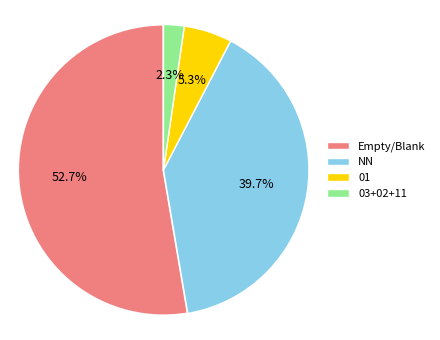

Does any single category account for the majority?

Yes